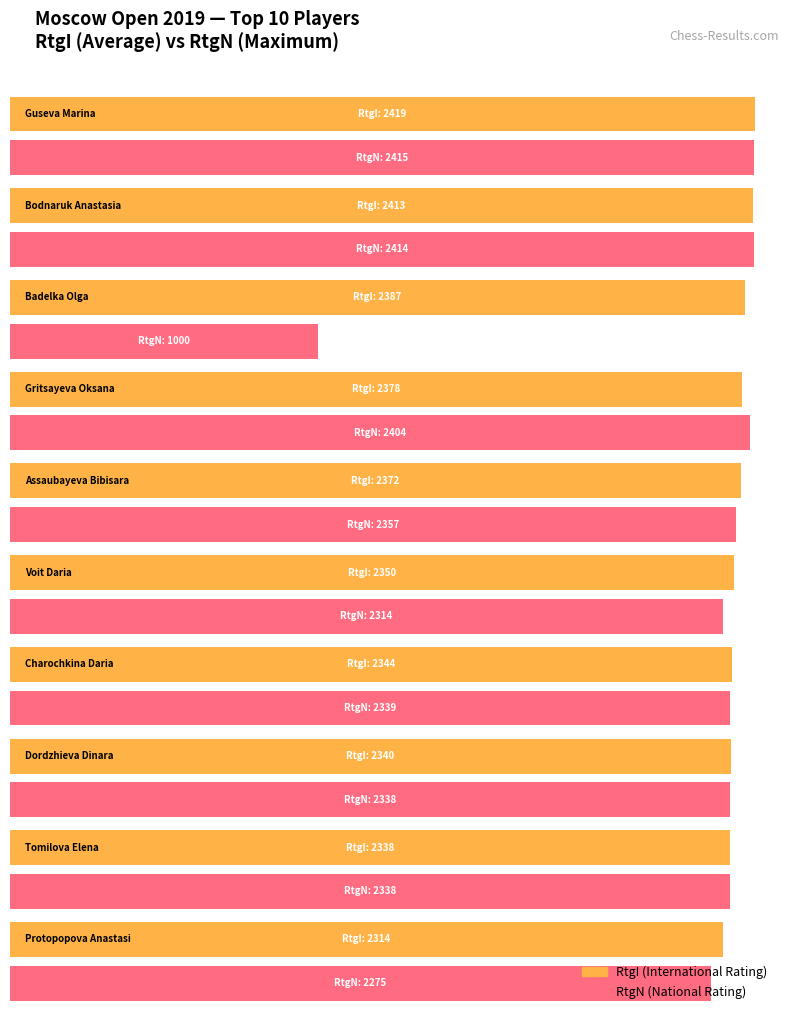

Is it true that Average utilization equals 2350 at Voit Daria?

True